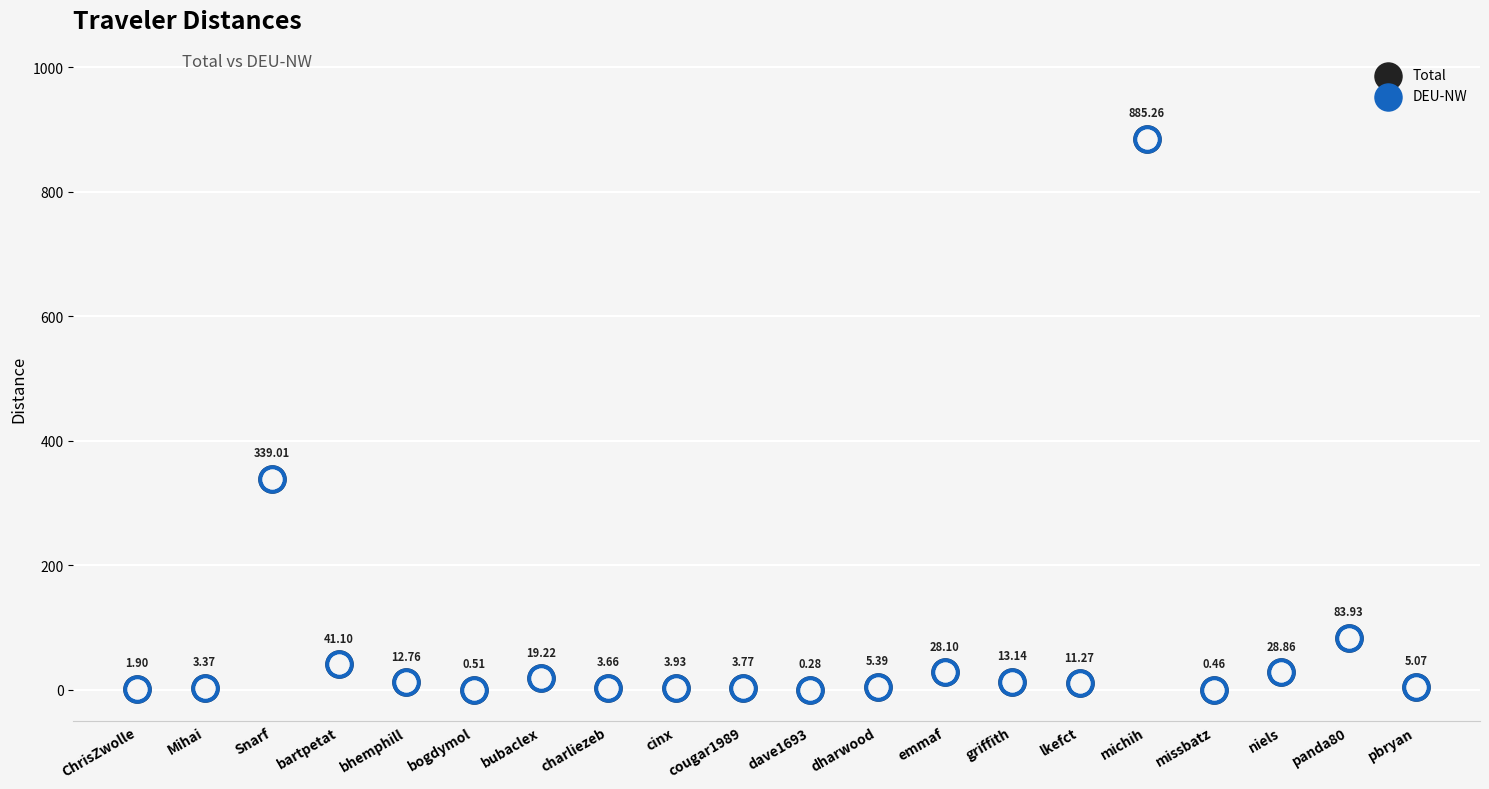

Which series has the largest total across all categories?

Total